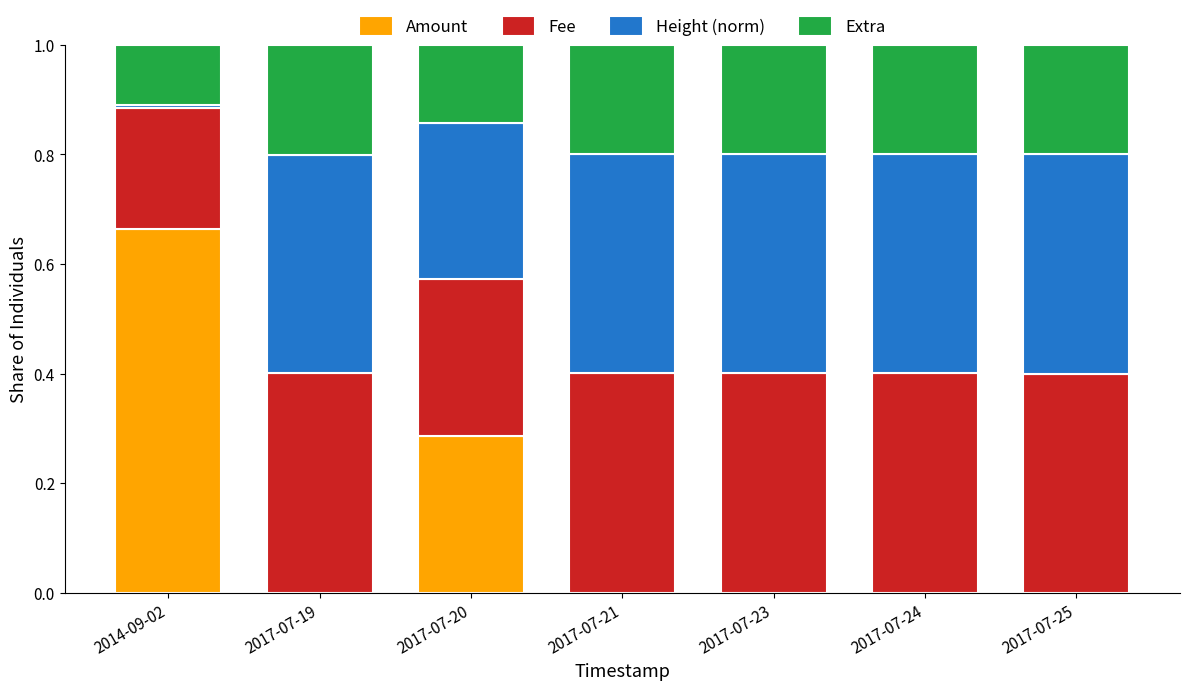

True or false: Amount has a value of -0.3 at 2017-07-23.

False